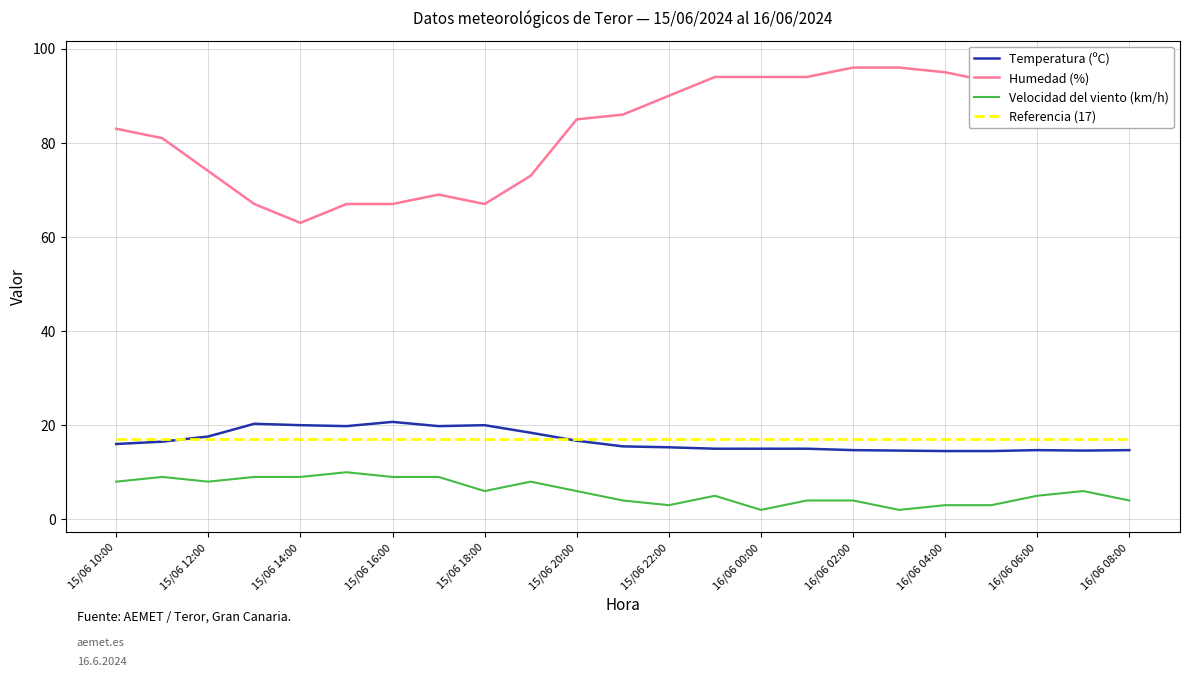

True or false: Humedad (%) has more than 0 interior local peaks.

True